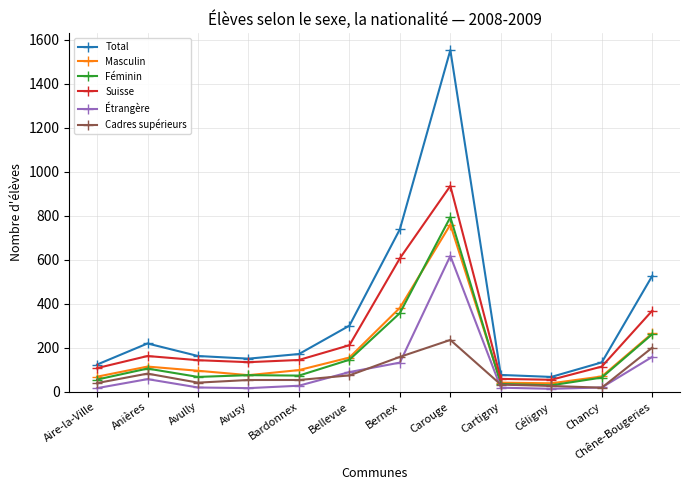

What is the difference between the maximum and minimum values in the Cadres supérieurs series?

217